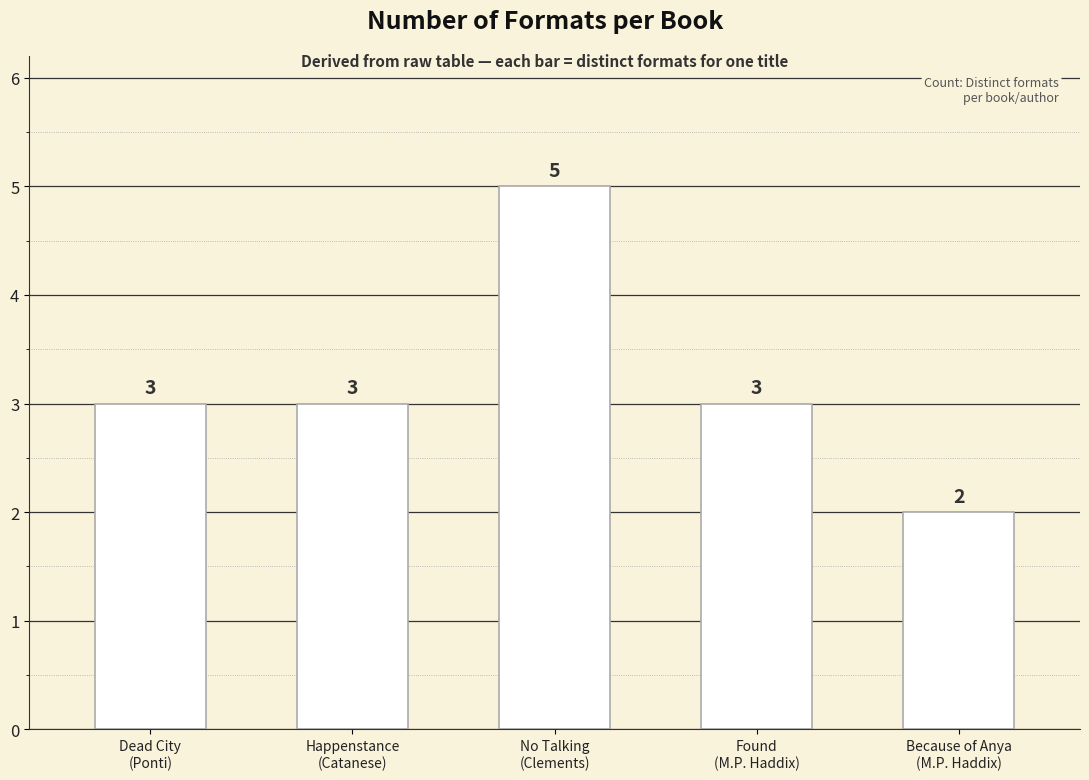

What is the label of the 3rd bar from the left?

No Talking
(Clements)